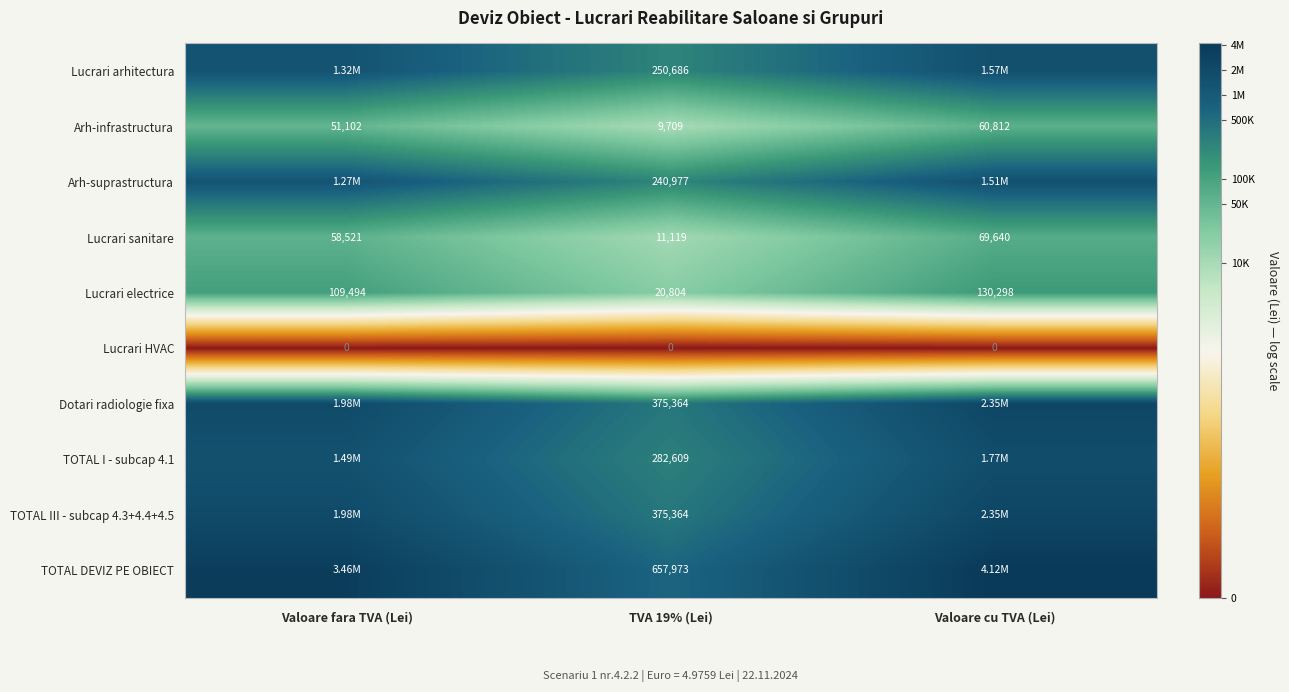

Is the value of Lucrari arhitectura at TVA 19% (Lei) greater than the value of Lucrari sanitare at Valoare fara TVA (Lei)?

Yes